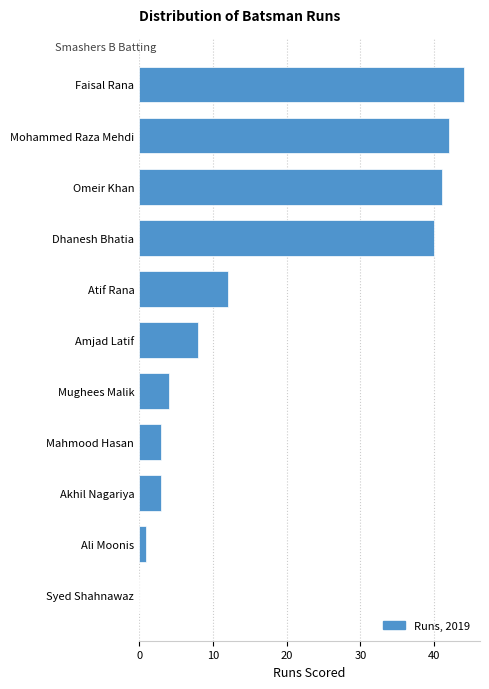

Reading top to bottom, transcribe all the data shown in this chart.

Faisal Rana=44	Mohammed Raza Mehdi=42	Omeir Khan=41	Dhanesh Bhatia=40	Atif Rana=12	Amjad Latif=8	Mughees Malik=4	Mahmood Hasan=3	Akhil Nagariya=3	Ali Moonis=1	Syed Shahnawaz=0